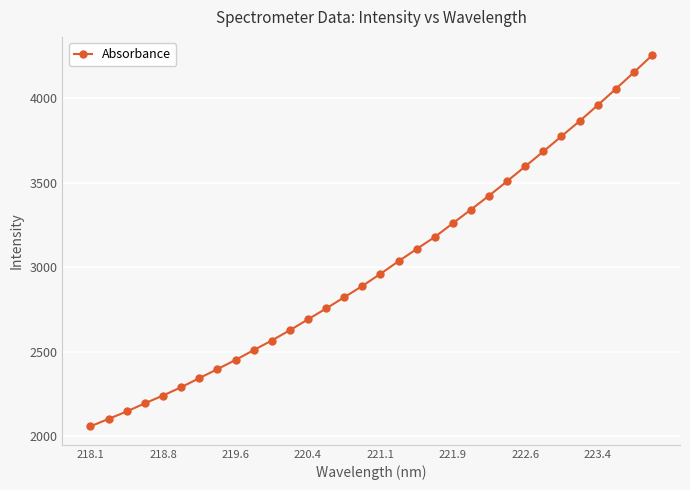

What is the value of the 12th point from the left?

2626.7